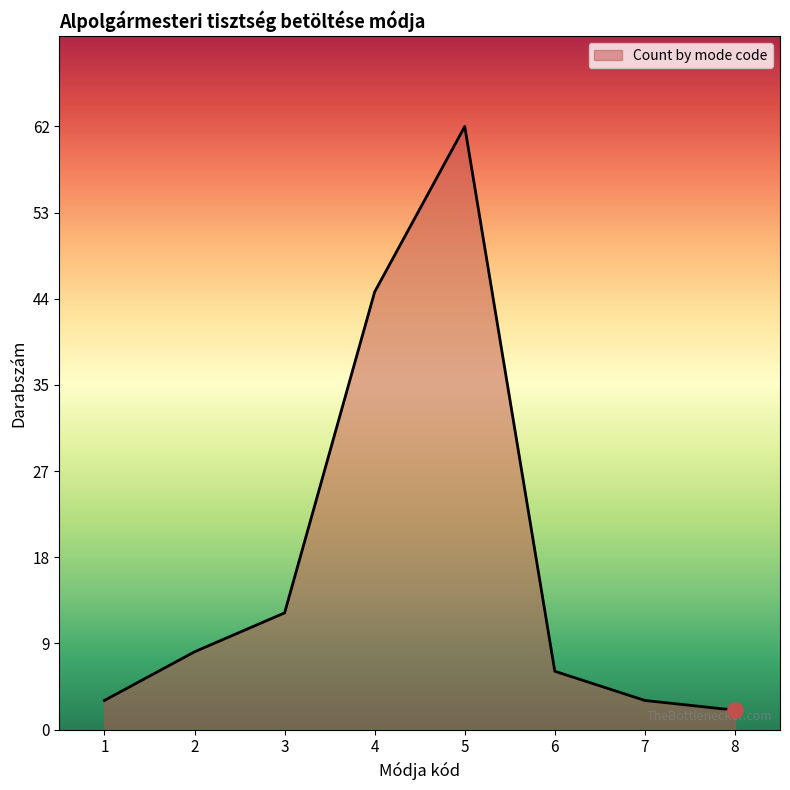

Approximately how many times larger is the value at 2 compared to 4?

0.2